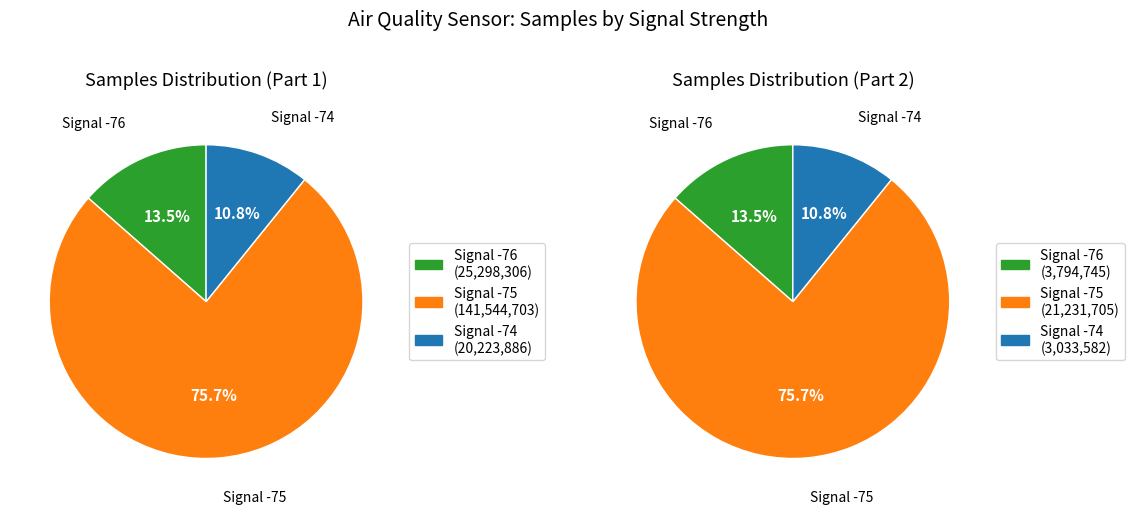

Is it true that 31 is 1% of the pie?

False